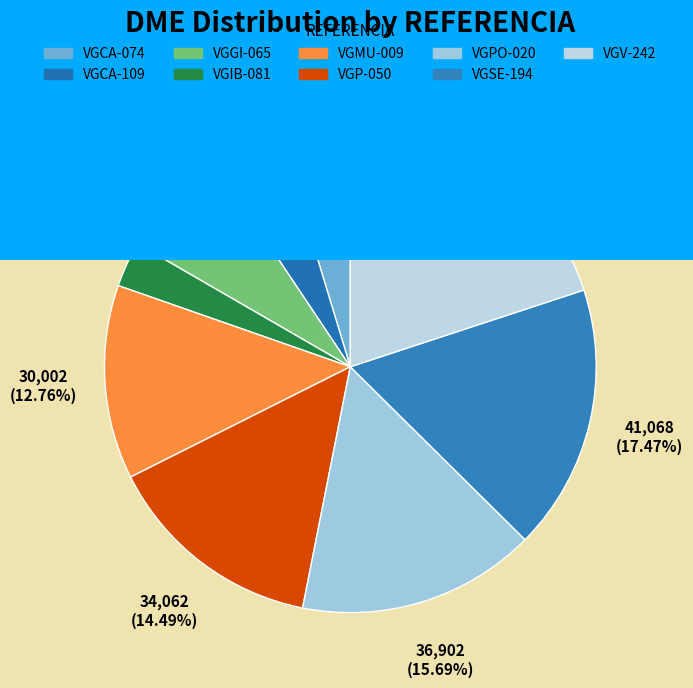

Combined, what portion of the pie is VGIB-081 and VGP-050?

17.5%